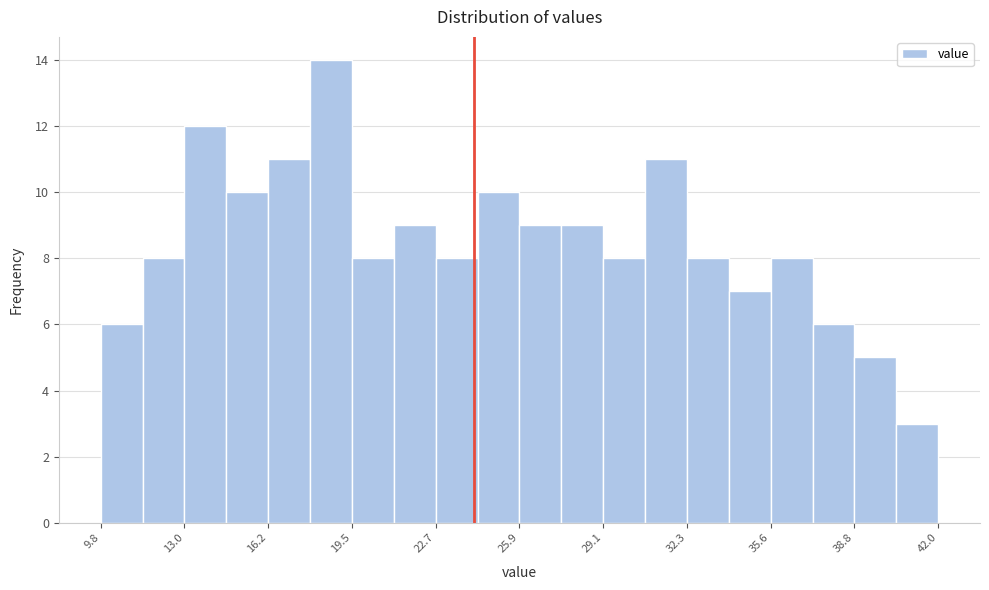

Read against the x-axis, roughly where is the centre of the tallest bar?

18.5